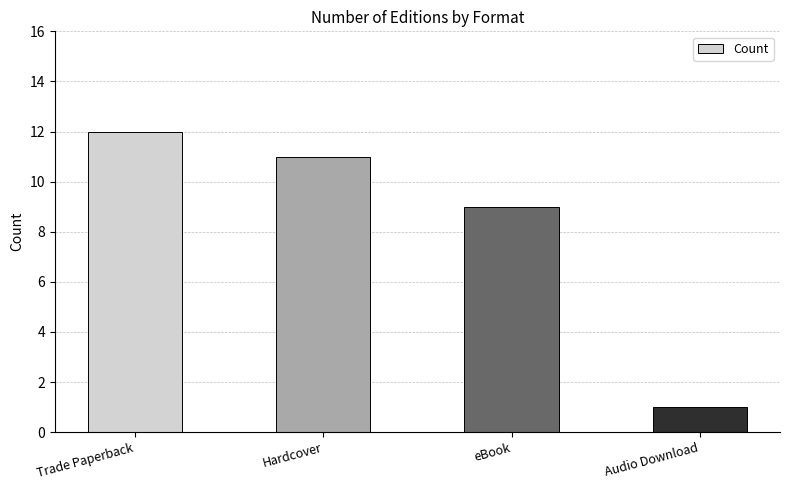

What is the maximum value shown in the chart?

12